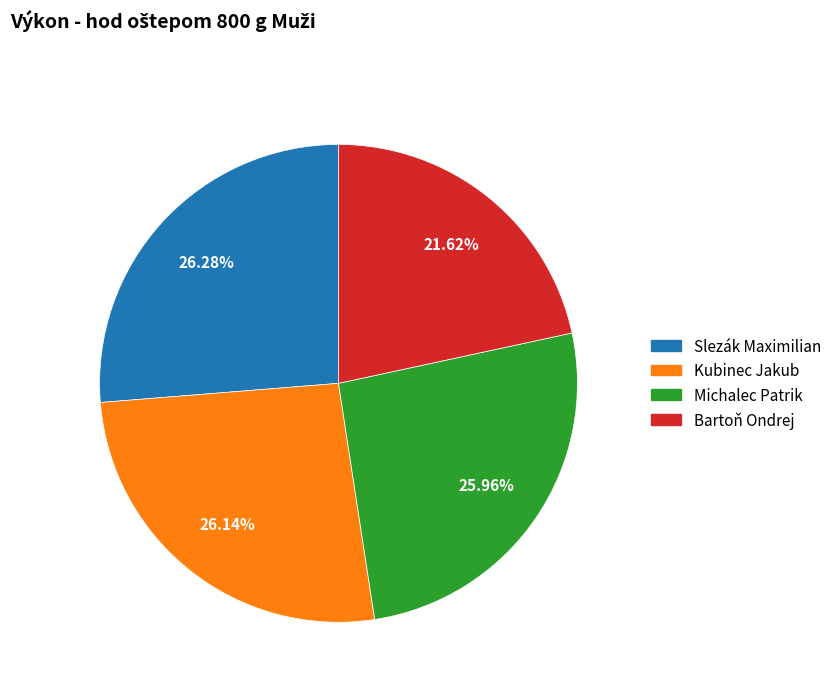

Which category has the smallest portion of the pie?

Bartoň Ondrej